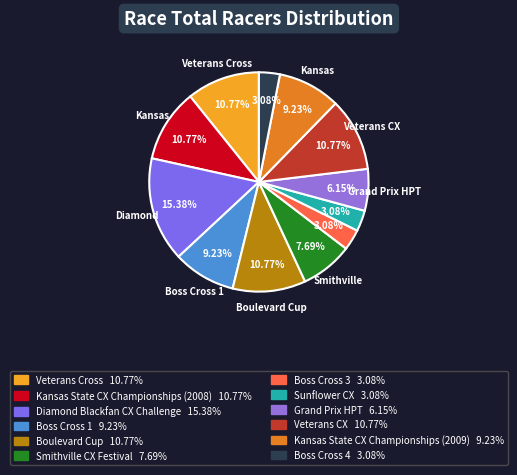

Count the number of slices in the pie.

12